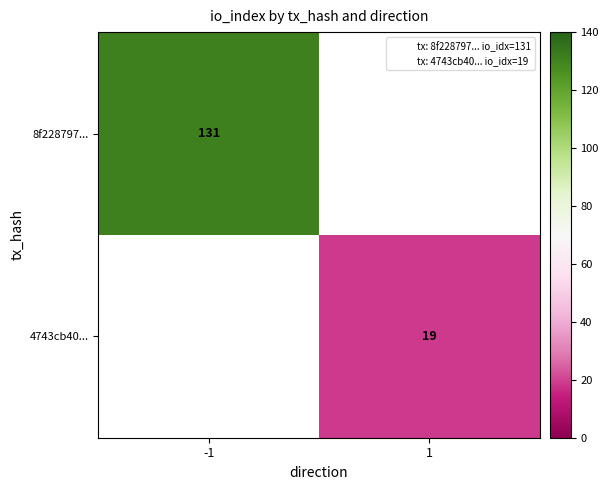

Rank the categories by 4743cb40... value from lowest to highest.

-1, 1